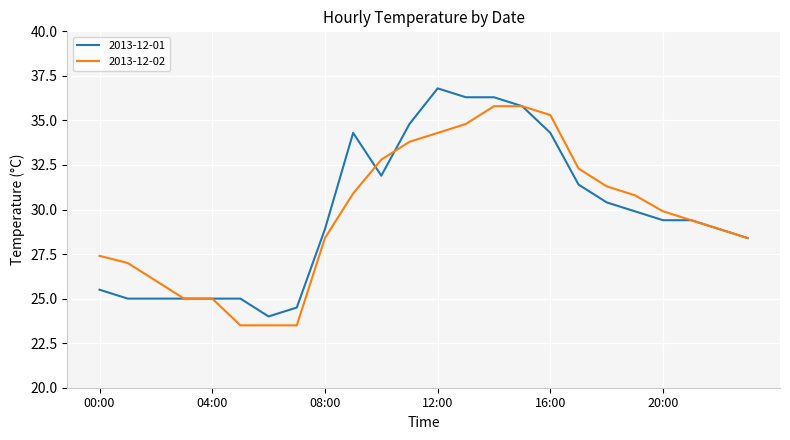

What is the greatest value displayed?

36.8